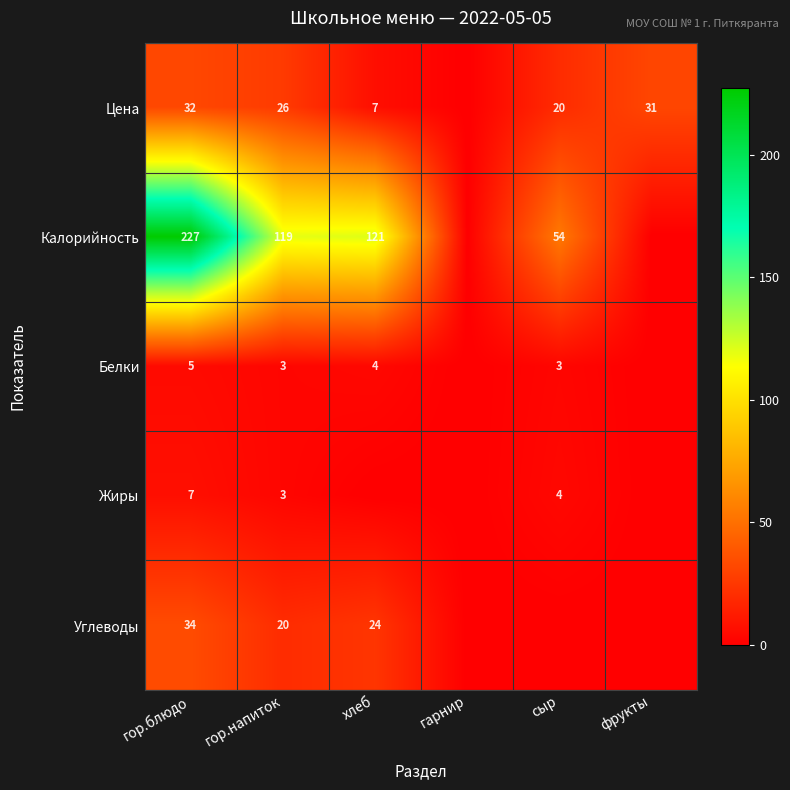

What is the spread (max minus min) of values at гор.блюдо?

222